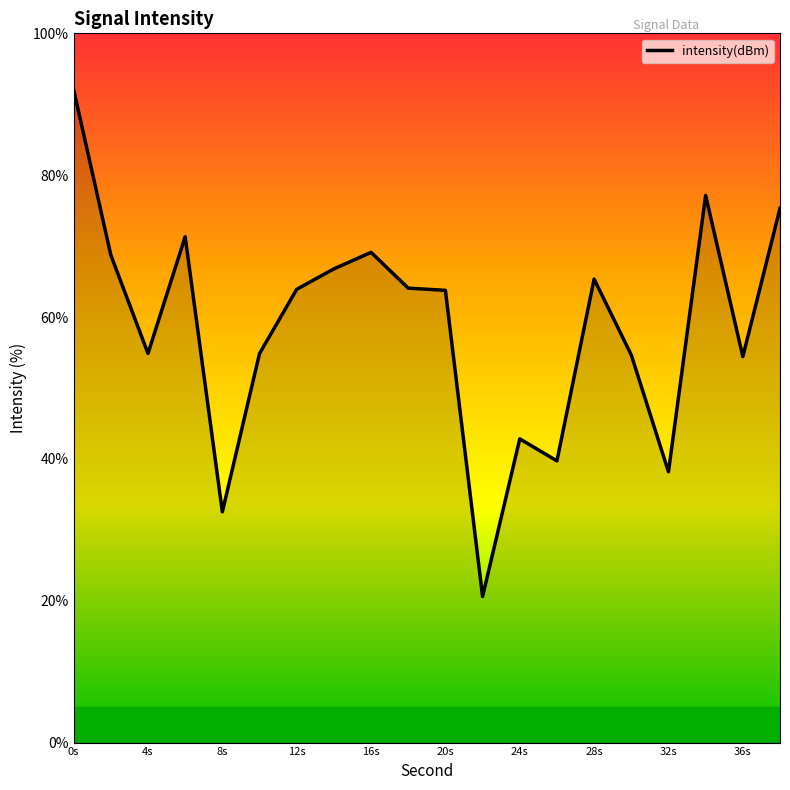

What is the minimum value shown in the chart?

20.6